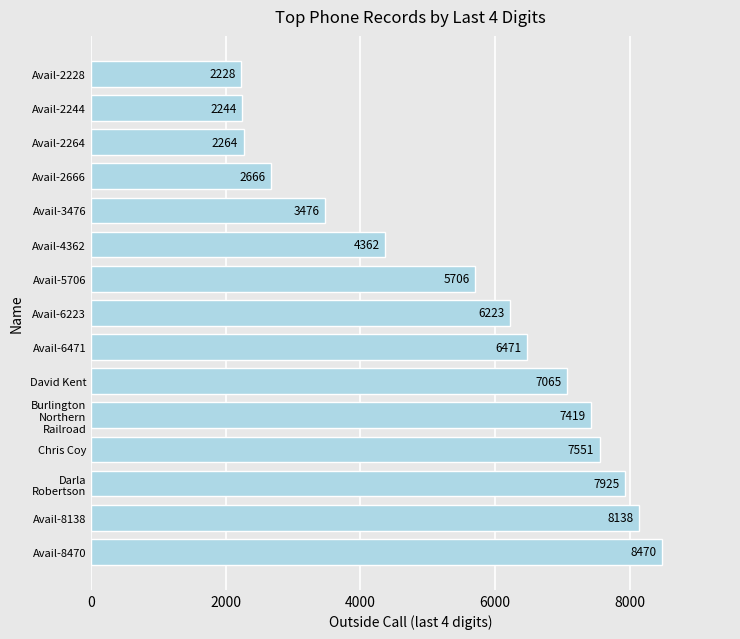

List the labels in order of value, largest first.

Avail-8470, Avail-8138, Darla
Robertson, Chris Coy, Burlington
Northern
Railroad, David Kent, Avail-6471, Avail-6223, Avail-5706, Avail-4362, Avail-3476, Avail-2666, Avail-2264, Avail-2244, Avail-2228